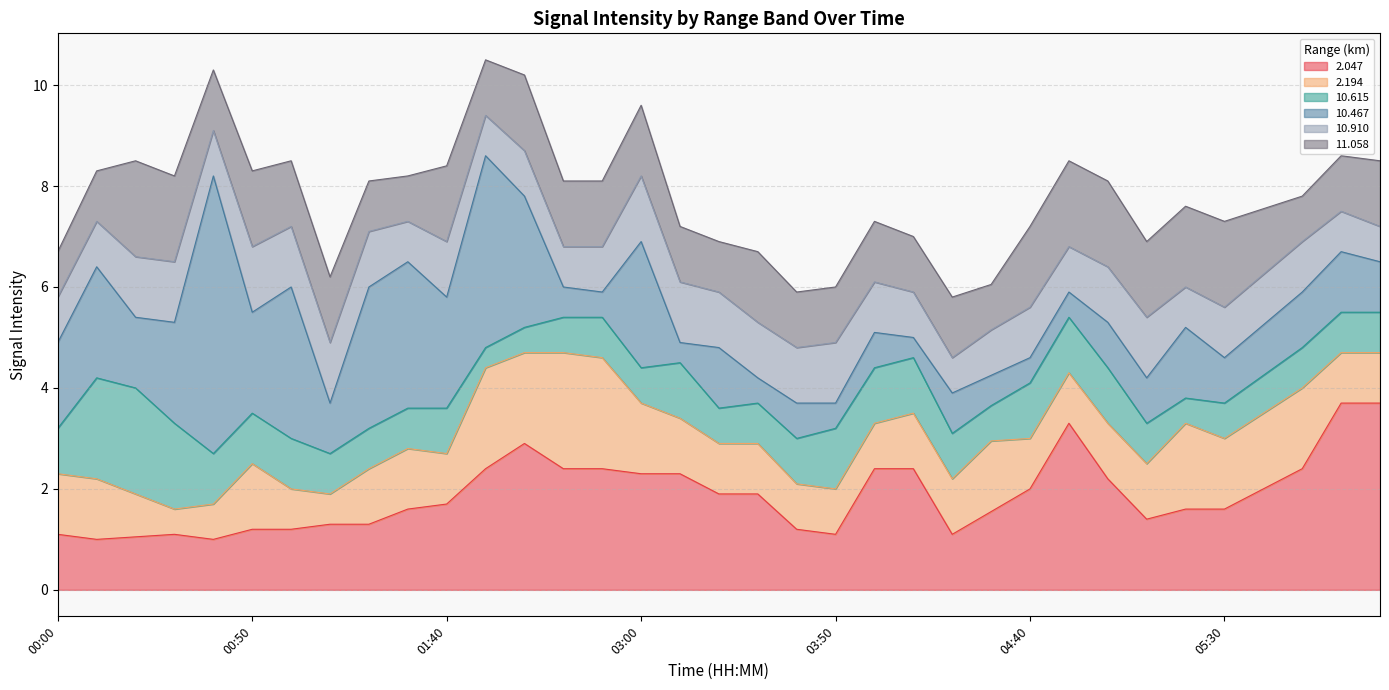

What are all the series names shown in the legend?

2.047, 2.194, 10.615, 10.467, 10.910, 11.058